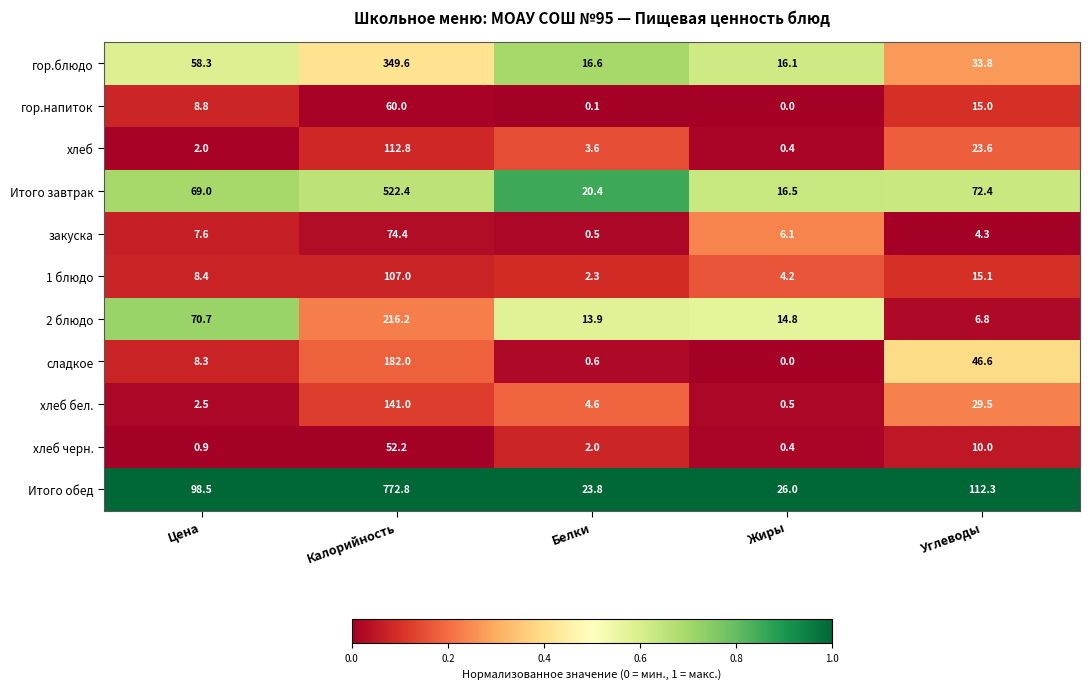

At which label does Итого завтрак reach its peak?

Калорийность